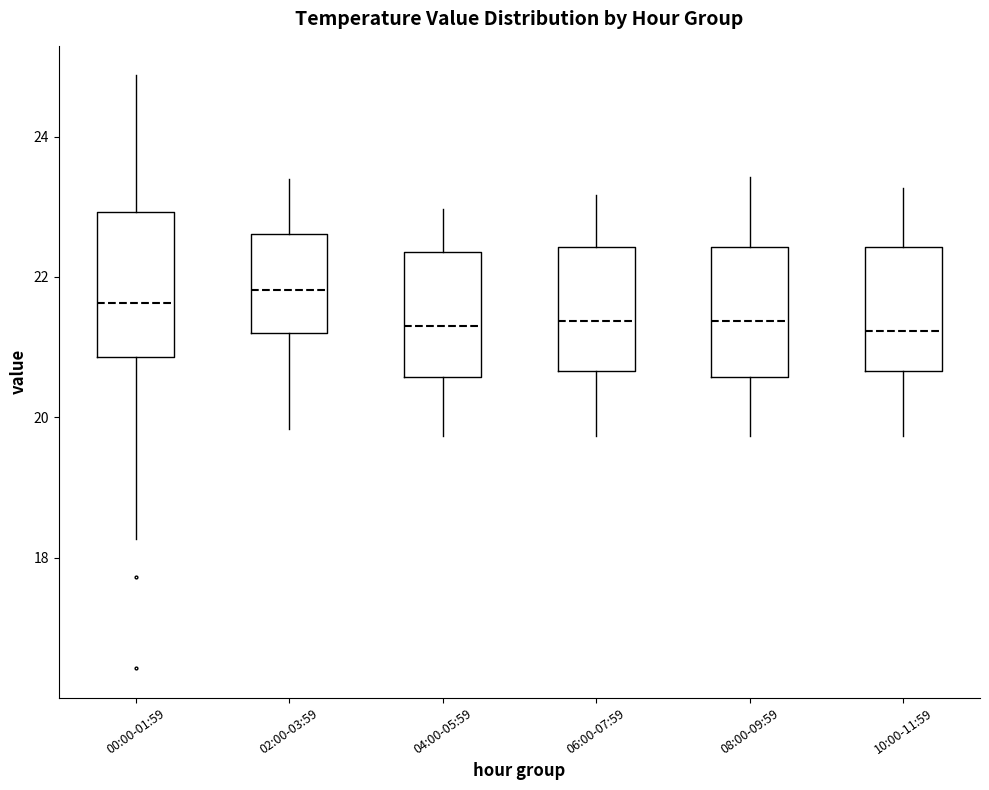

Comparing the boxes themselves (not the whiskers), which one is the tallest?

00:00-01:59